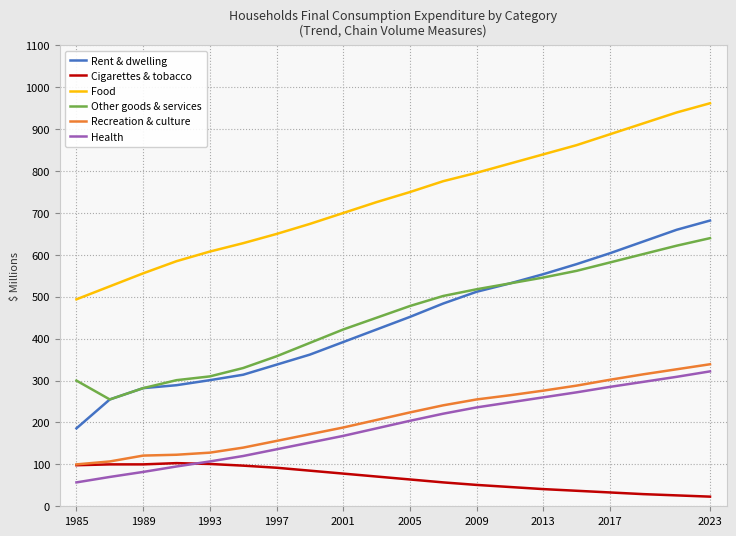

Which series has the largest range (max minus min)?

Rent & dwelling